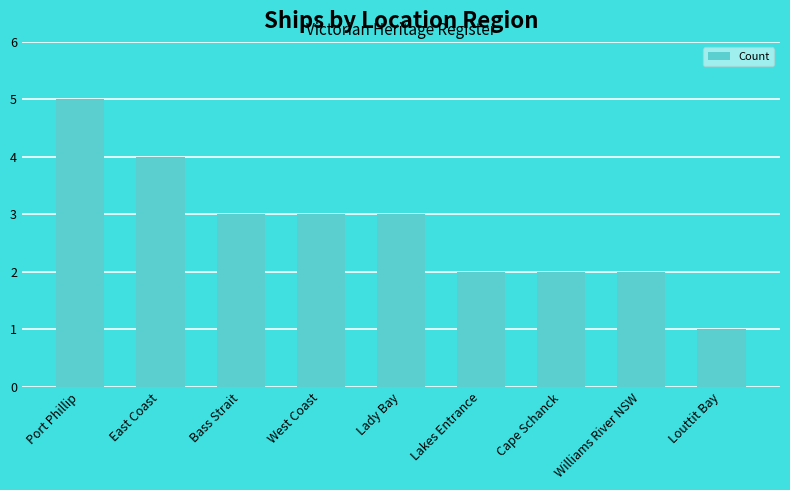

What is the value of the 8th bar from the left?

2